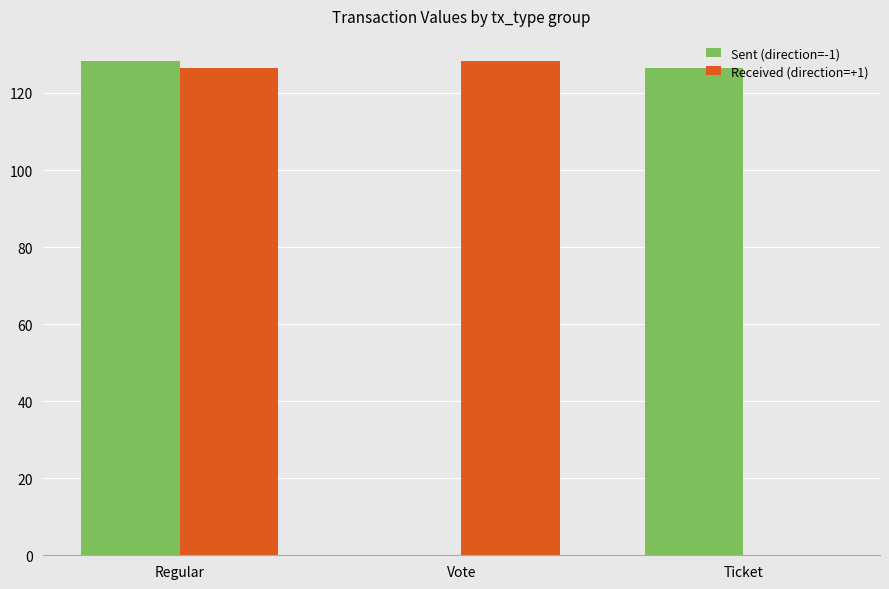

Reading left to right, extract all data points from this chart.

Sent (direction=-1): 128.4	0.0	126.5
Received (direction=+1): 126.5	128.4	0.0